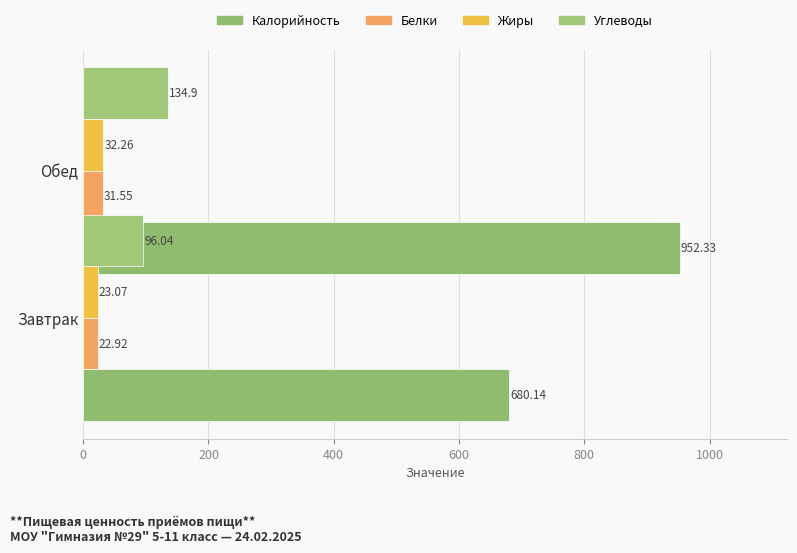

What is the spread (max minus min) of values at 200?

920.8